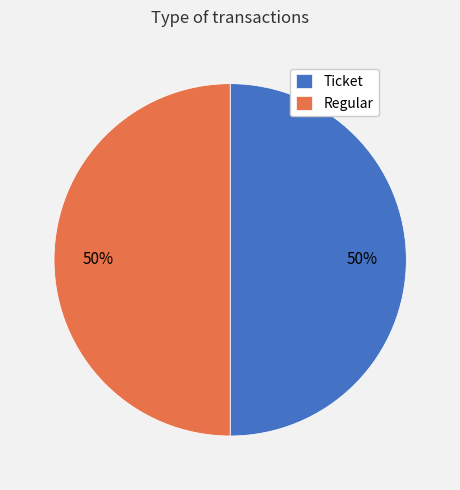

What percentage is the Regular slice, to the nearest percent?

50%